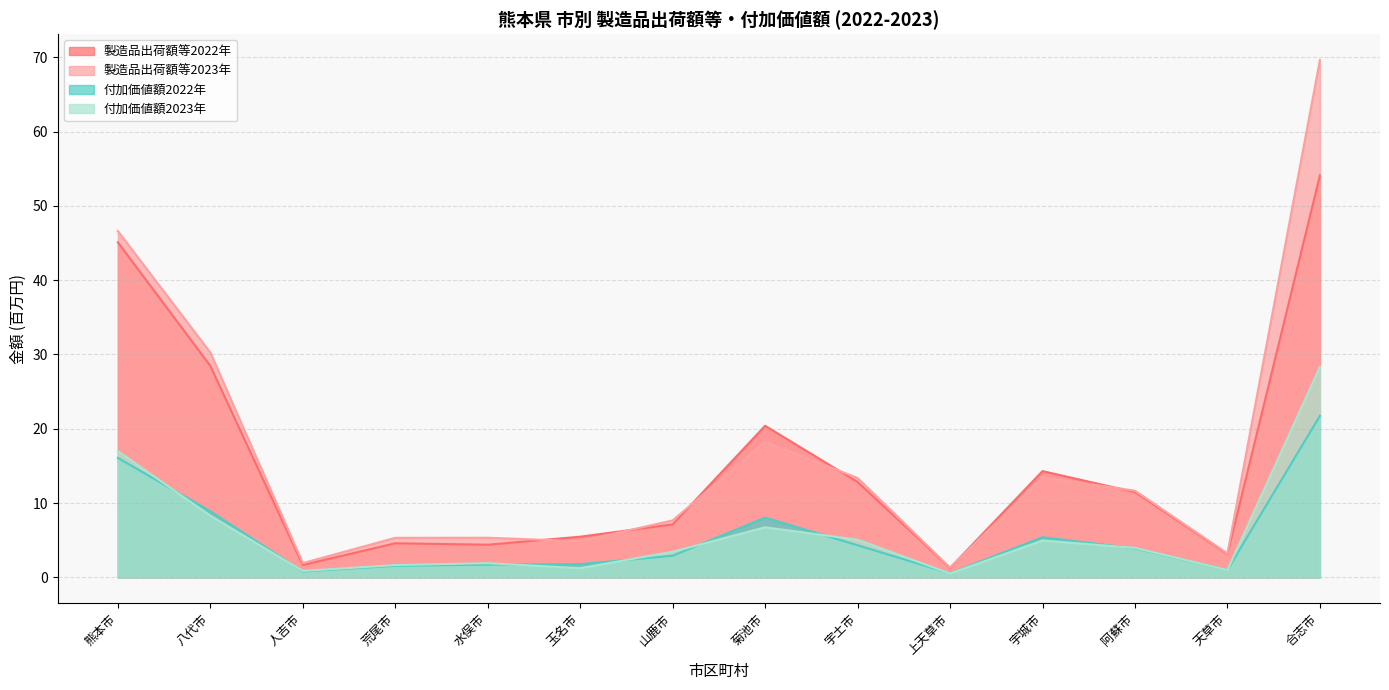

What is the label of the 13th point from the left?

天草市